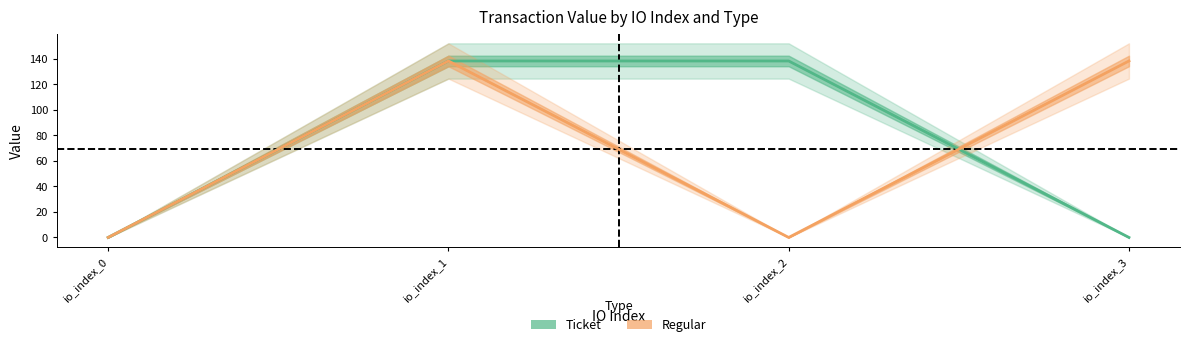

How many lines are shown in the chart?

2